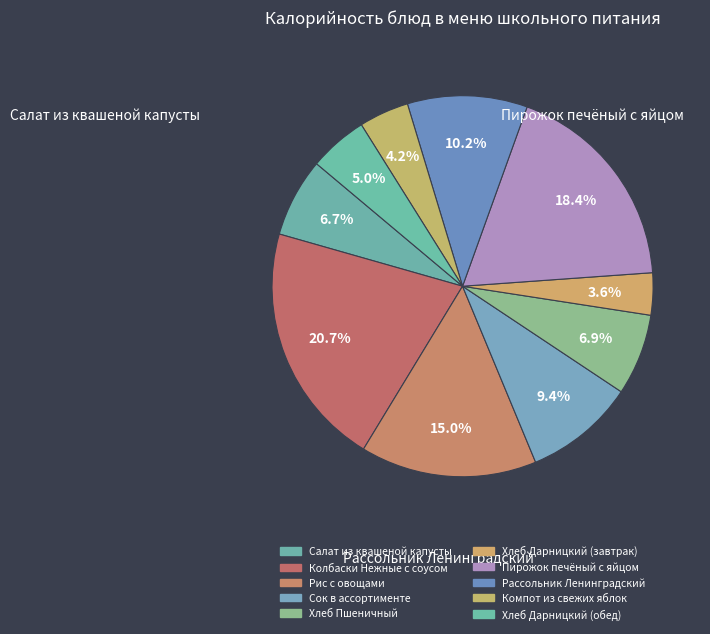

Count the number of slices in the pie.

10